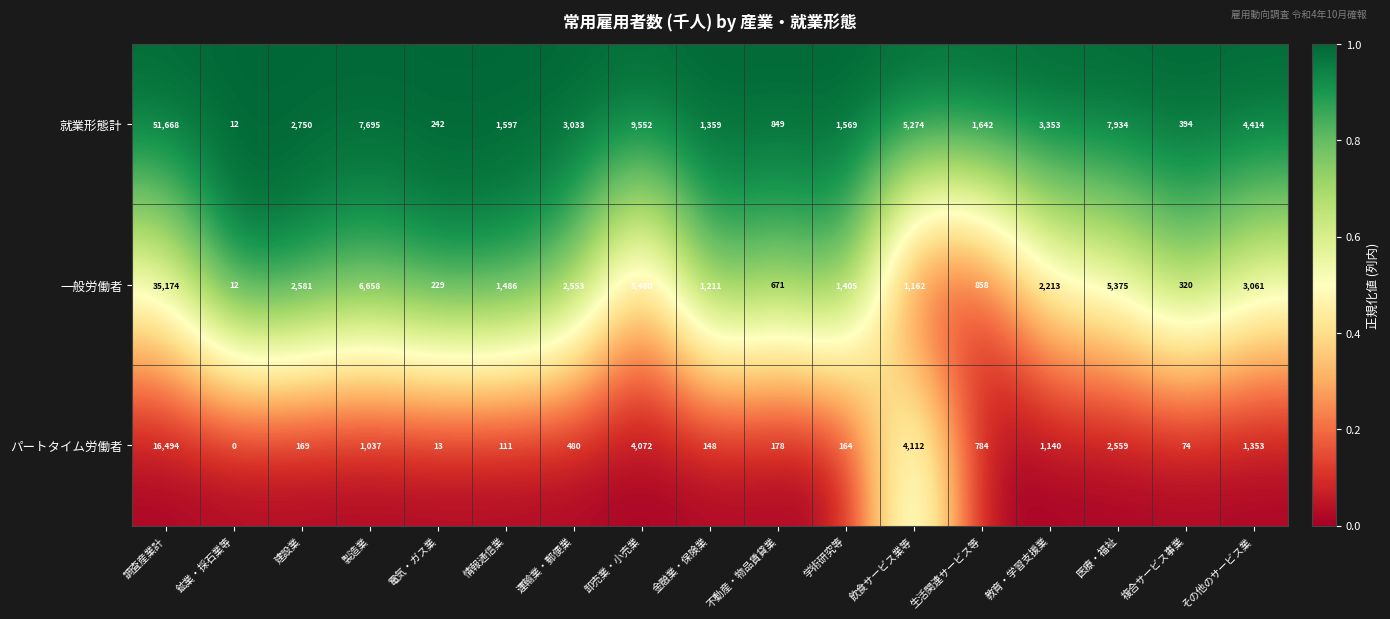

Which label corresponds to the largest value in the chart?

調査産業計